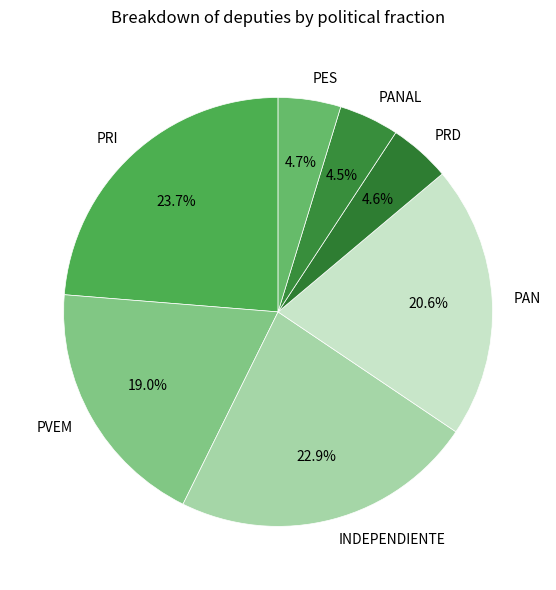

What percentage do INDEPENDIENTE and PANAL together represent?

27.4%